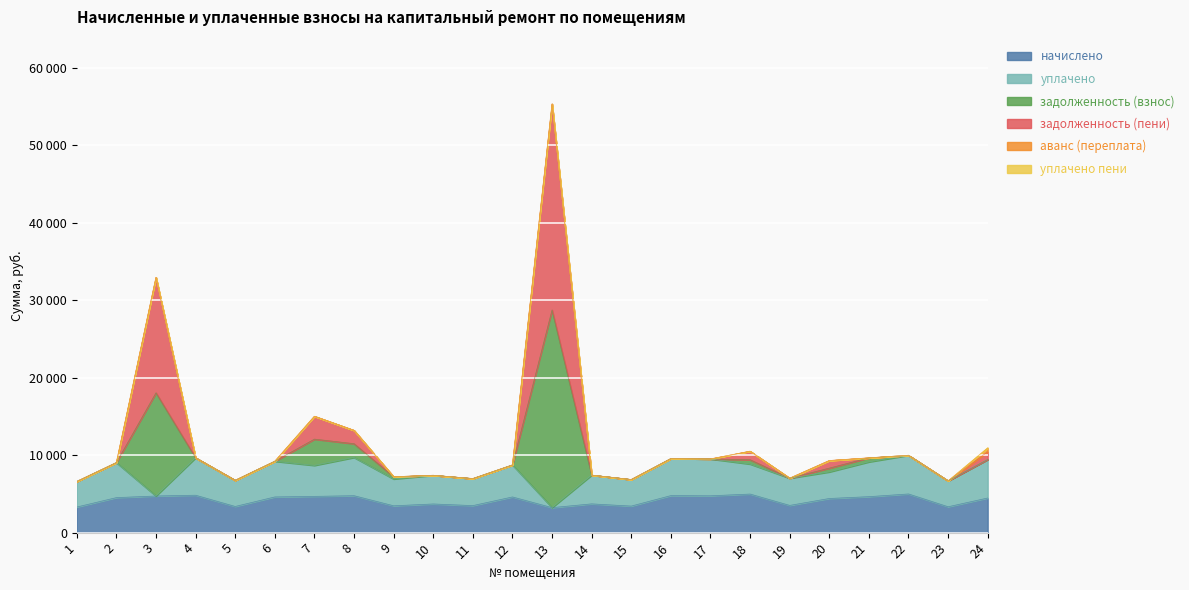

Does the chart display data point markers on the line(s)?

No